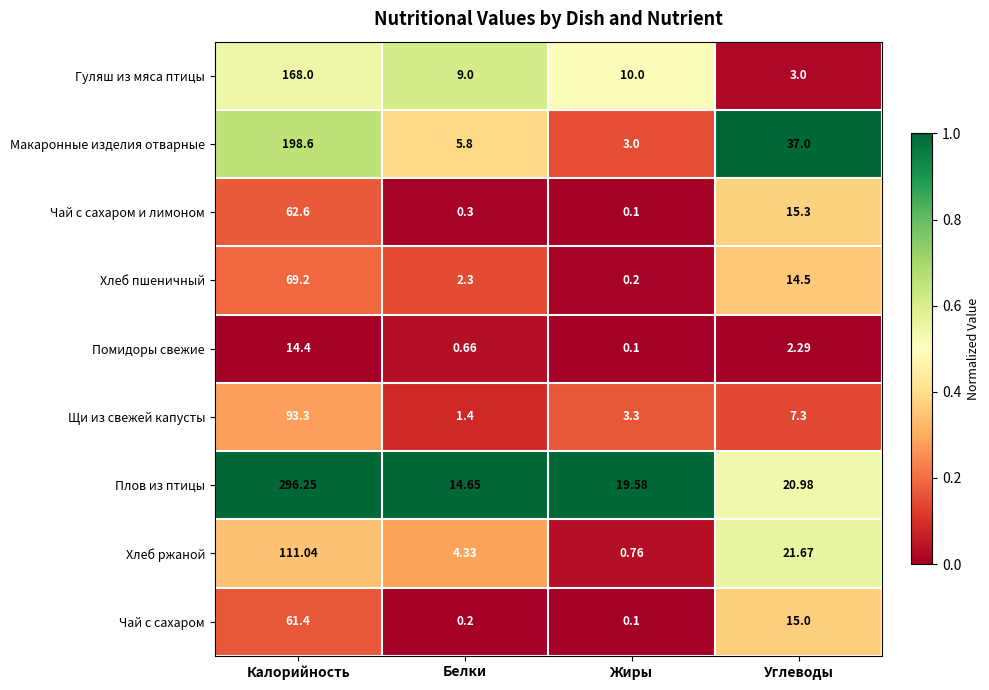

Which series has the largest total across all categories?

Плов из птицы